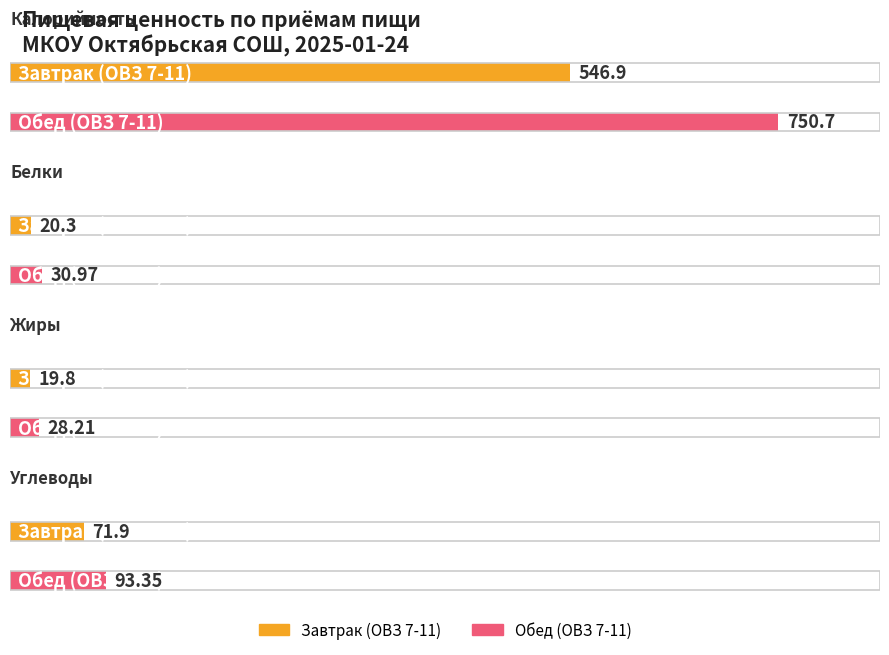

Which series changed the most between Калорийность and Белки?

Обед (ОВЗ 7-11)